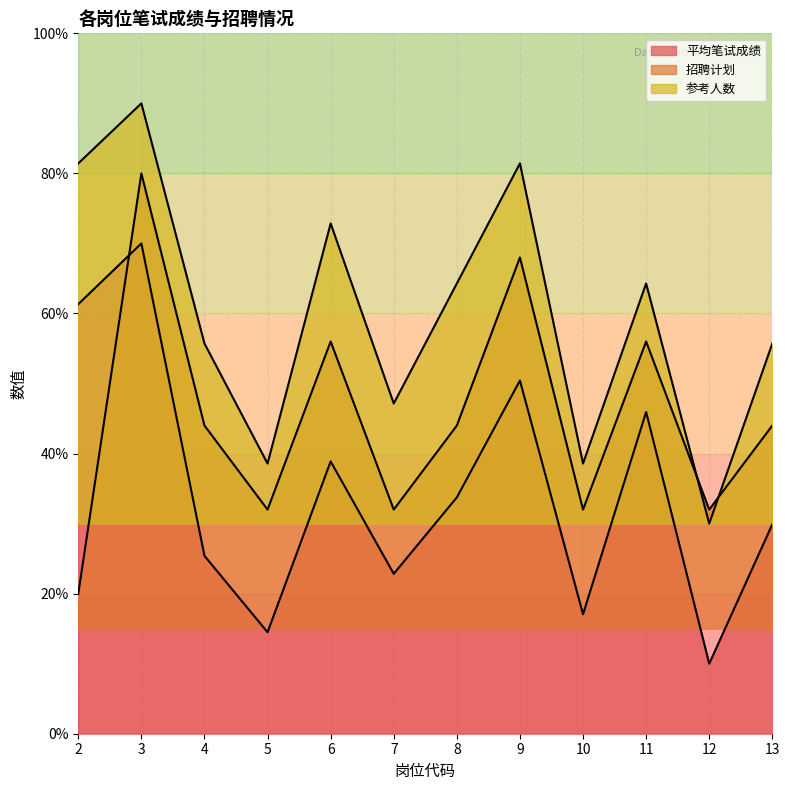

Between which two adjacent categories do 招聘计划 and 参考人数 first intersect?

11 and 12